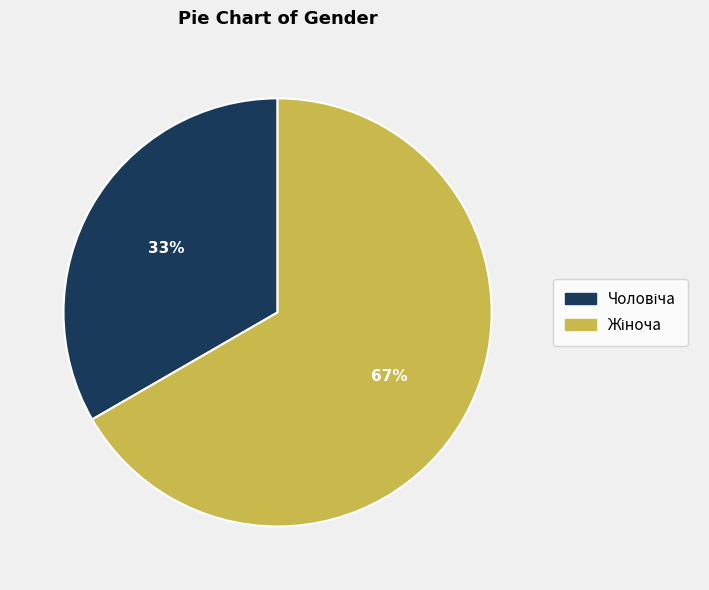

To the nearest percent, what is the average slice percentage?

50%